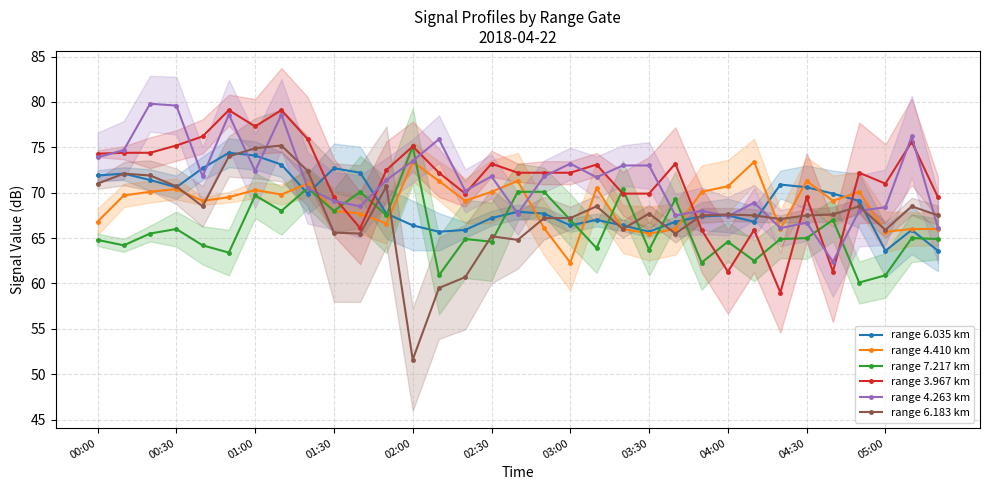

Which series has the widest spread of values?

range 6.183 km